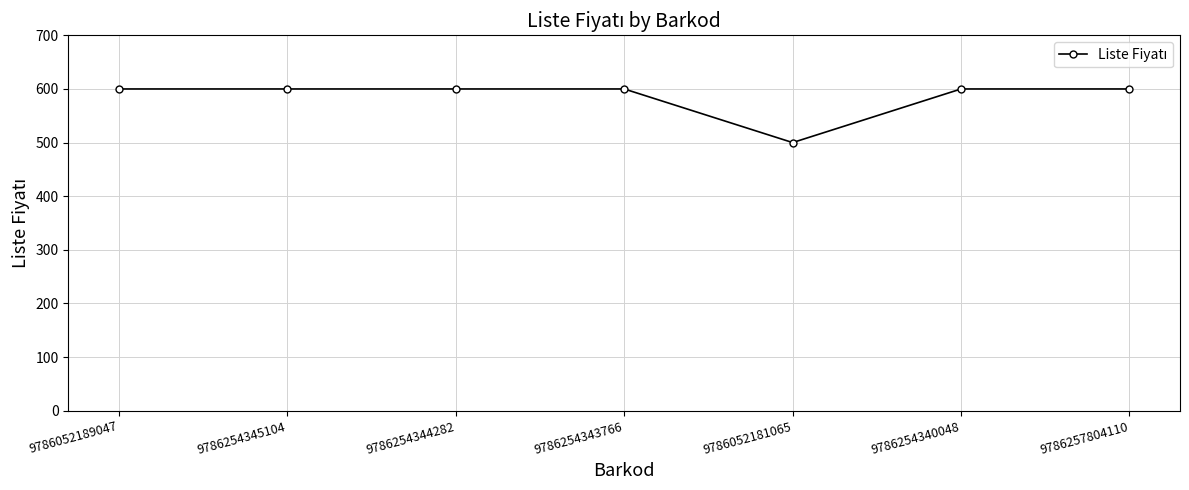

At which category does the chart reach its minimum across all series?

9786052181065